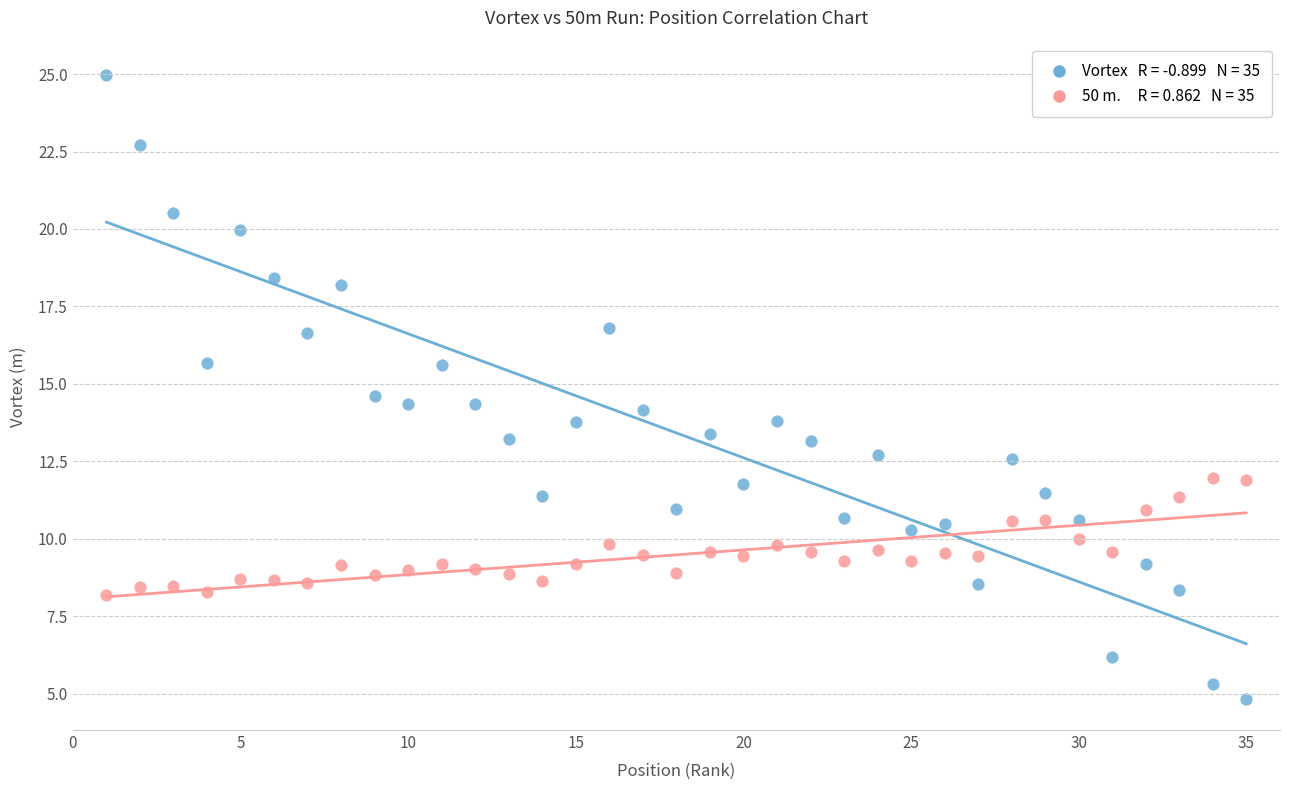

Across all data points, what is the range of Y values (max minus min)?

20.1